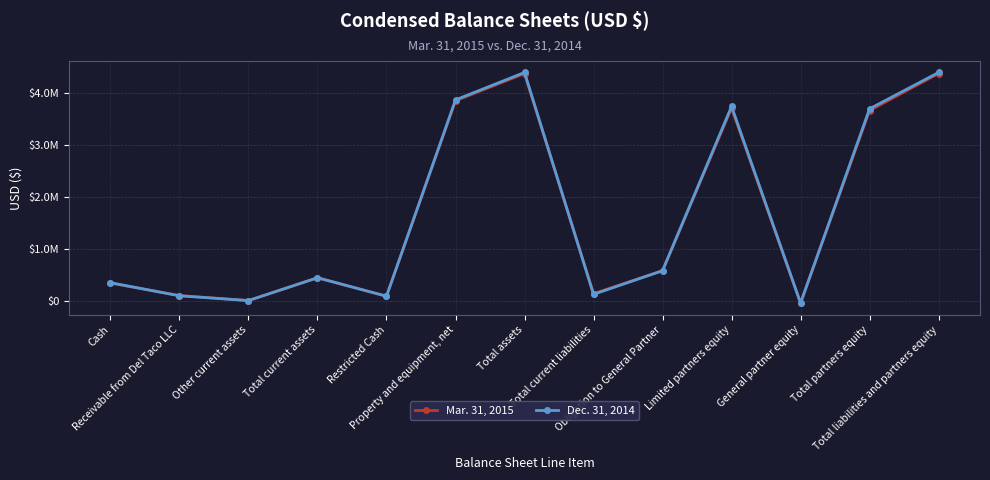

Does the chart have visible grid lines?

Yes